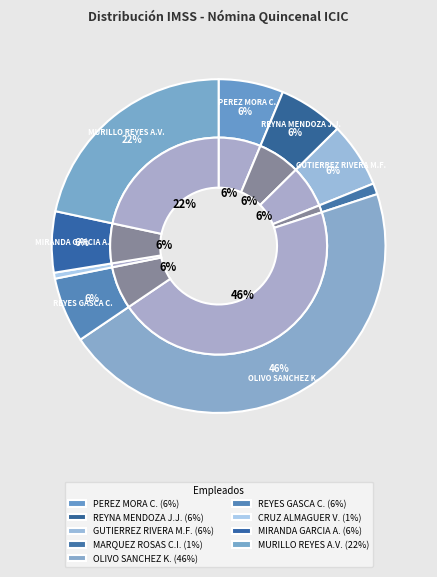

To the nearest percent, what is the average slice percentage?

11%